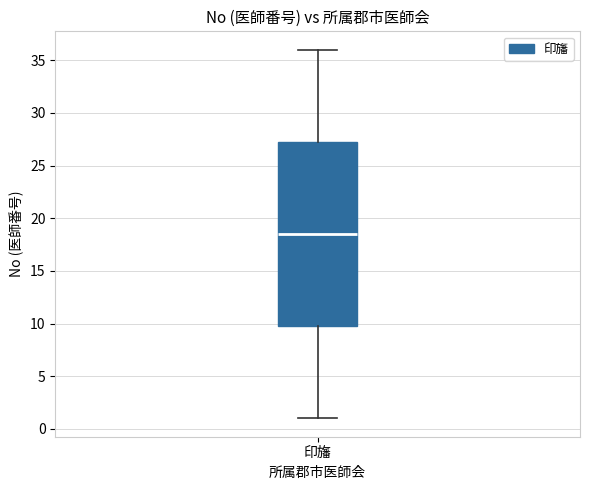

Read this box plot against the y-axis: the position of the median line, the range covered by the box, and the ends of both whiskers. The values are not printed on the chart, so give them approximately, as read against the axis.

median 18.5, box 10.0 to 27.5, whiskers 1.0 to 36.0